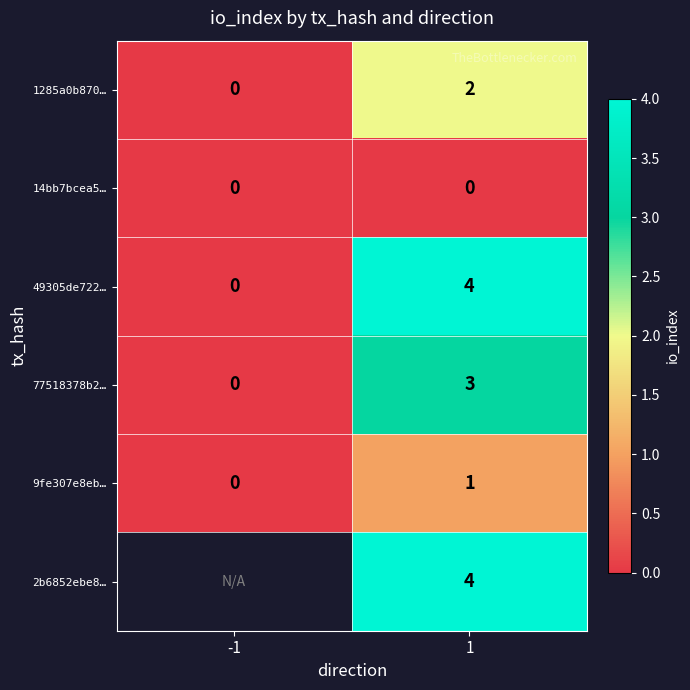

The 49305de722… series shows 2.4 at -1. True or false?

False